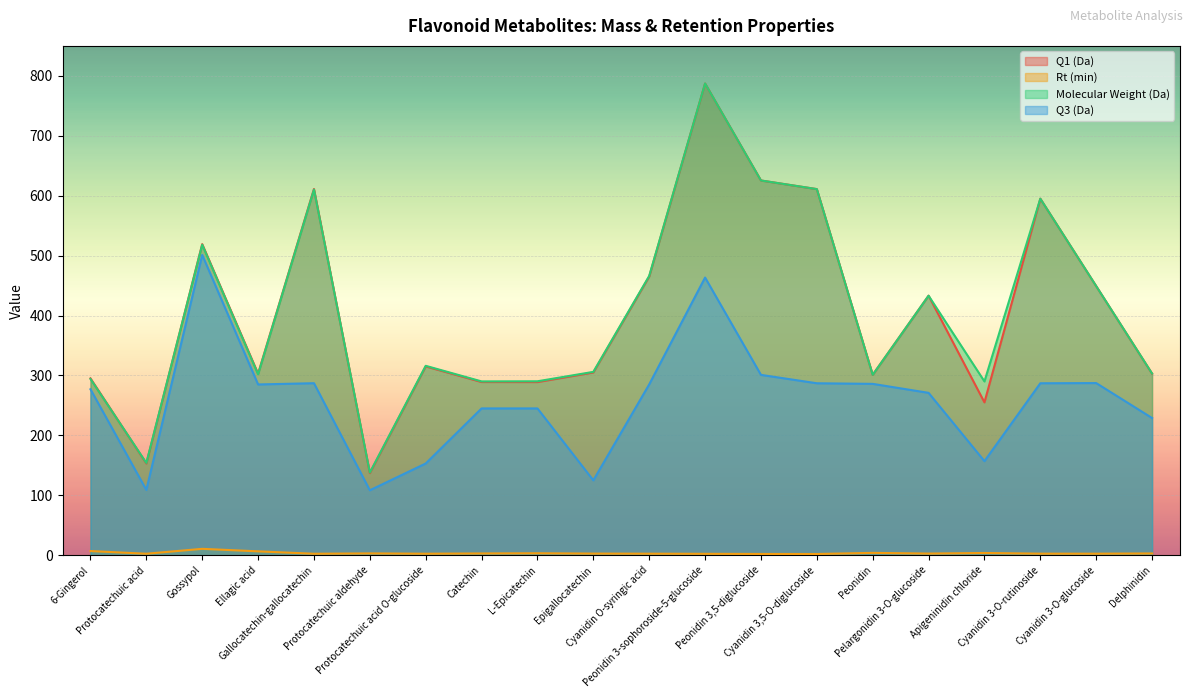

How many series are shown in this chart?

4